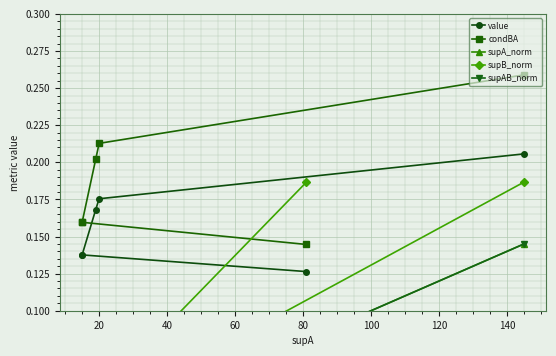

What is the sum of the supAB_norm values at 60 and 100?

0.1